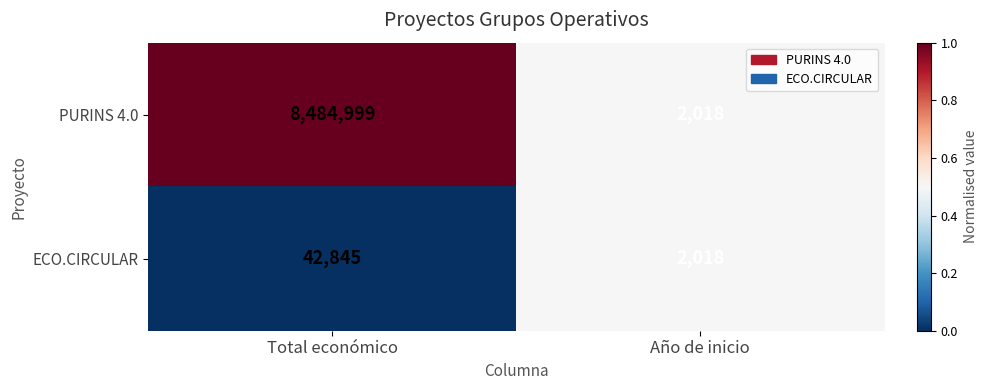

Which category has the lowest value across all series?

Año de inicio